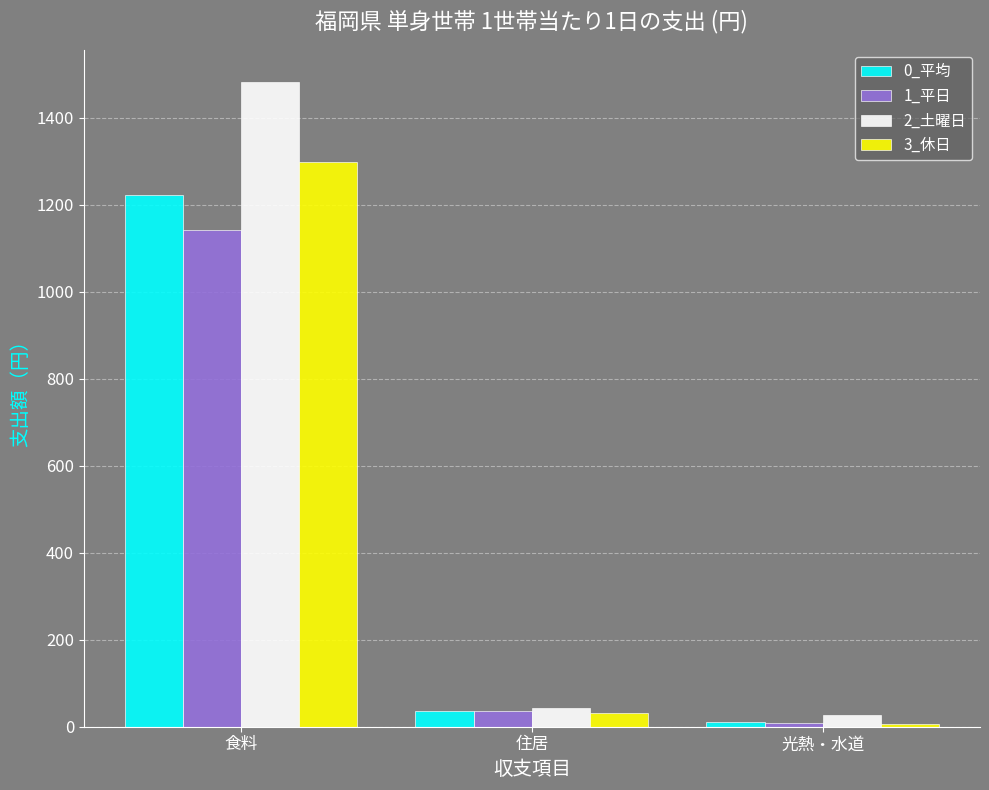

Reading left to right, transcribe all the data shown in this chart.

0_平均: 食料=1223.0	住居=36.8	光熱・水道=10.4
1_平日: 食料=1142.6	住居=36.6	光熱・水道=8.1
2_土曜日: 食料=1483.2	住居=43.8	光熱・水道=26.7
3_休日: 食料=1299.8	住居=30.5	光熱・水道=6.9